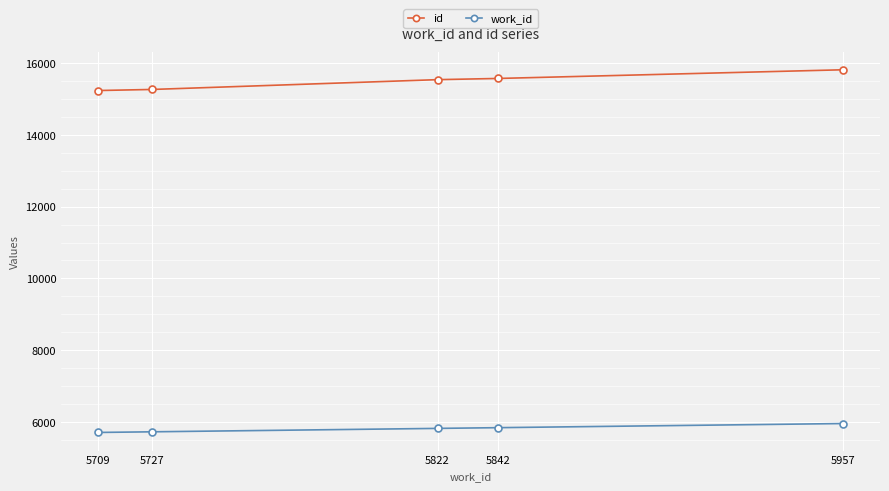

Which series has the largest range (max minus min)?

id